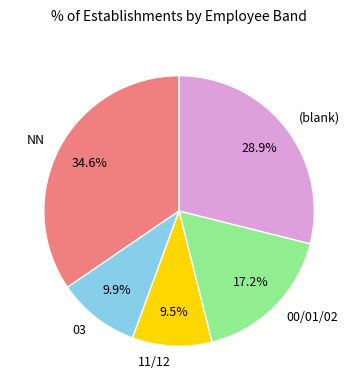

Is there a majority slice in this chart?

No